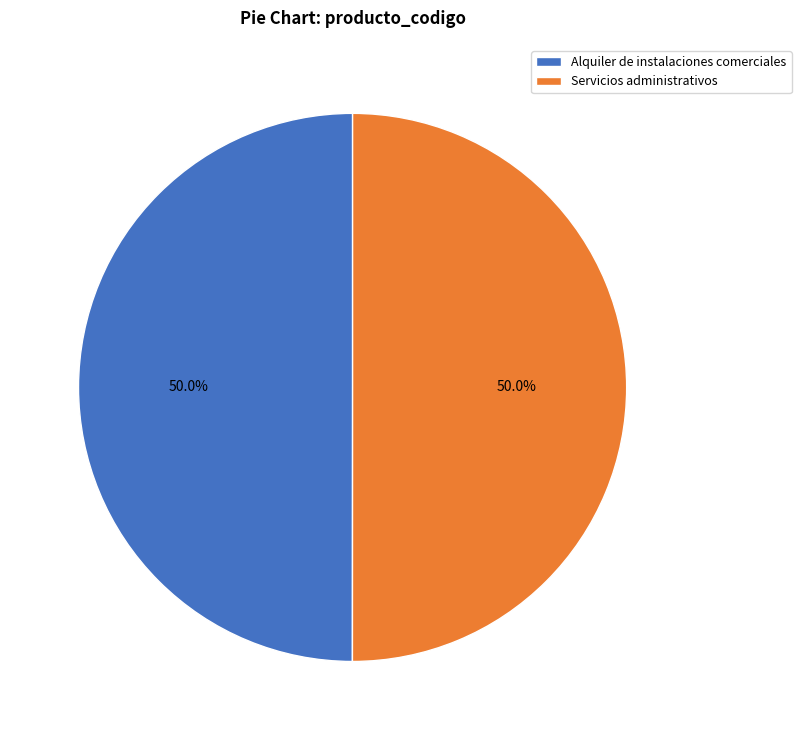

To the nearest percent, what portion does Alquiler de instalaciones comerciales represent?

50%